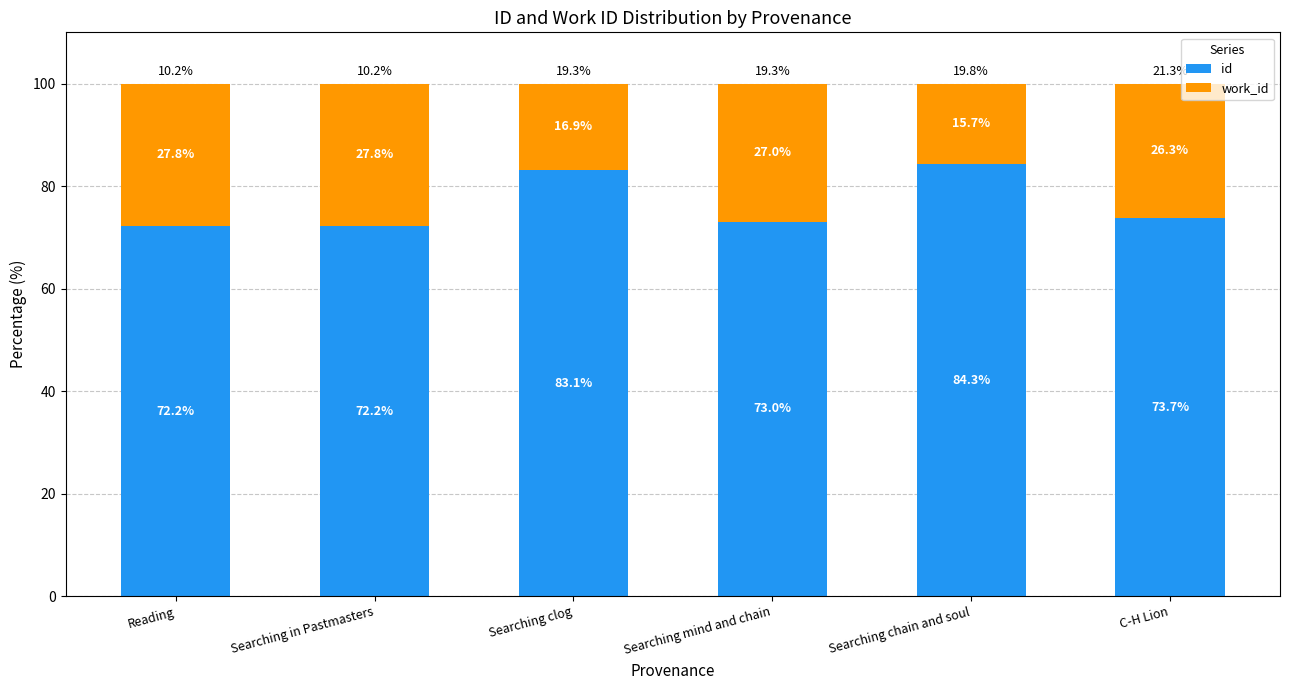

Is it true that id equals 140.5 at Searching chain and soul?

False